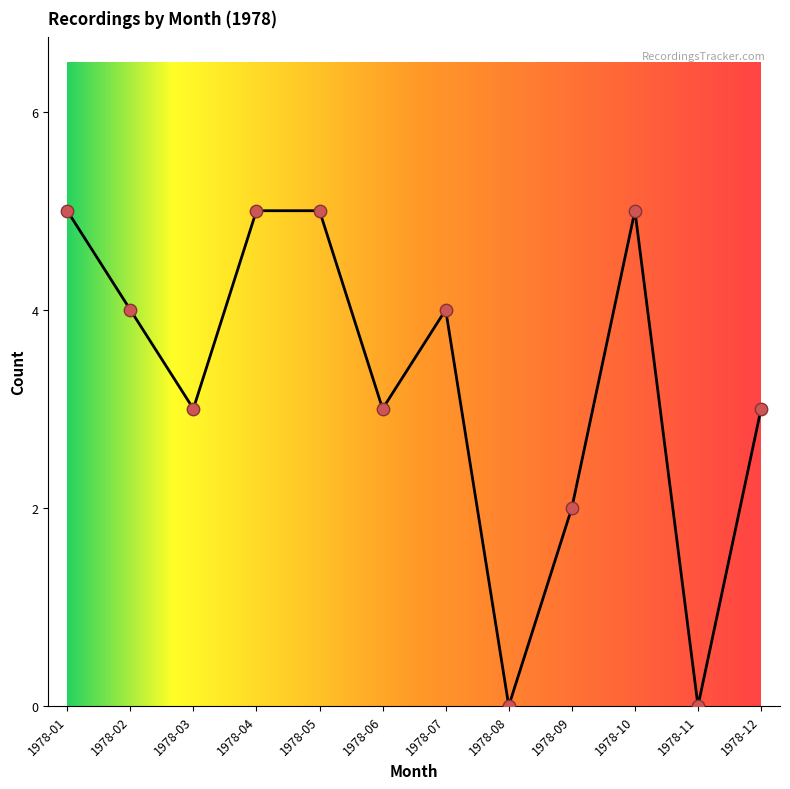

Between 1978-01 and 1978-09, which is larger?

1978-01